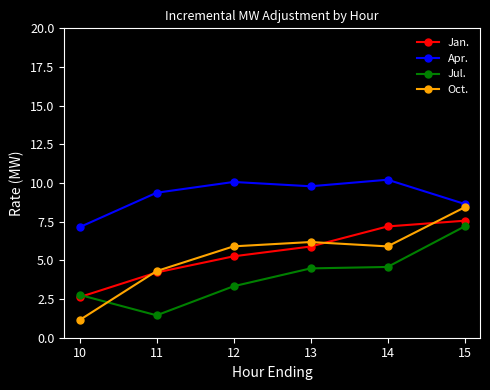

Is the value of Jul. at 12 greater than the value of Oct. at 14?

No